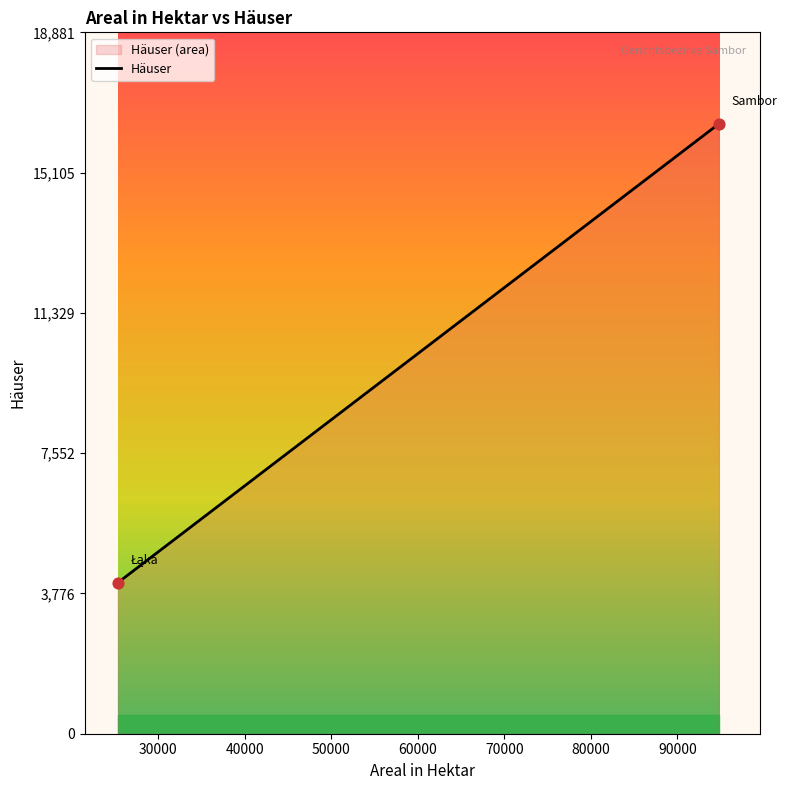

What is the change in value from Łąka to Sambor?

+12355